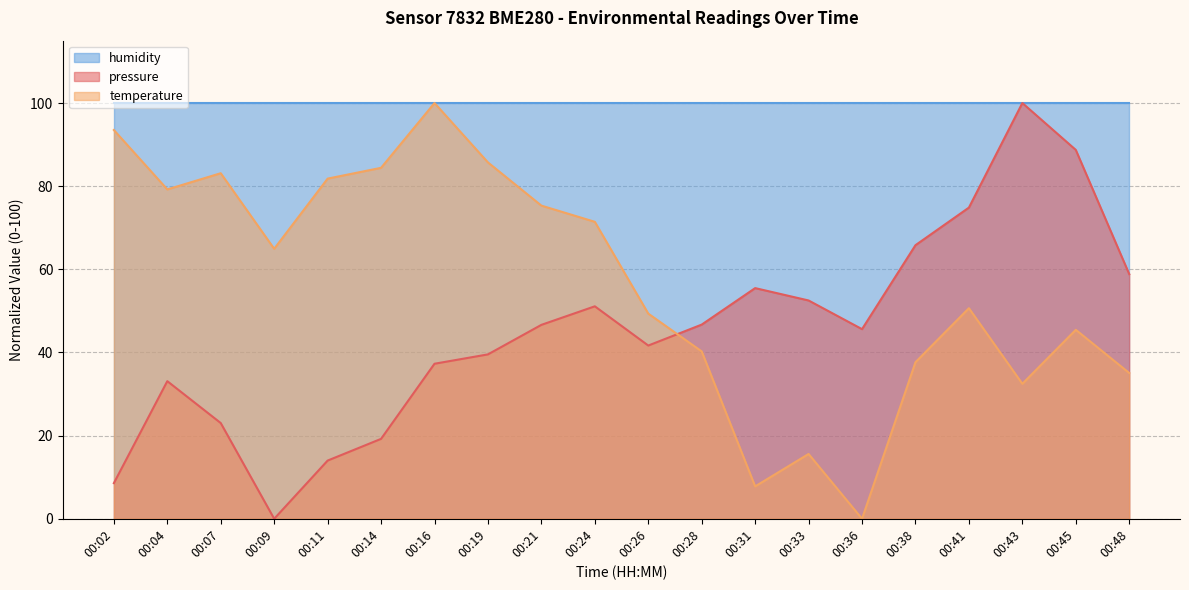

What is the difference between the temperature values at 00:21 and 00:33?

59.7